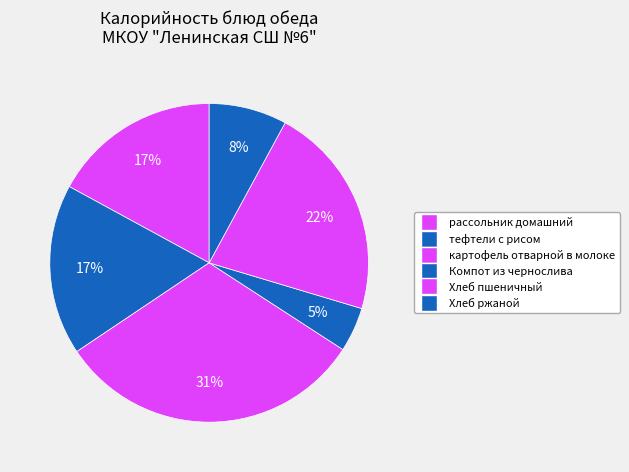

What is the largest slice in the pie chart?

картофель отварной в молоке